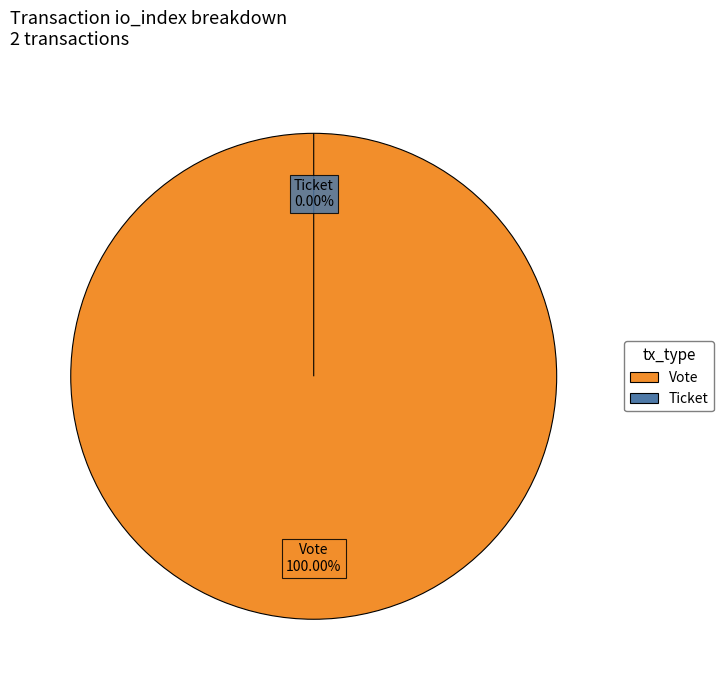

Is there a majority slice in this chart?

Yes